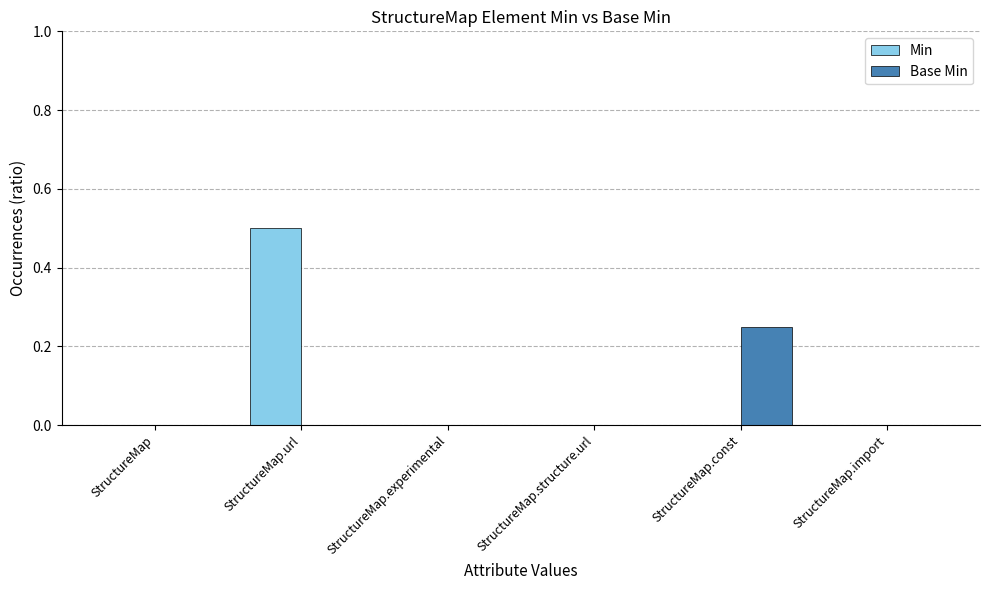

Which category has the highest value in the Base Min series?

StructureMap.const